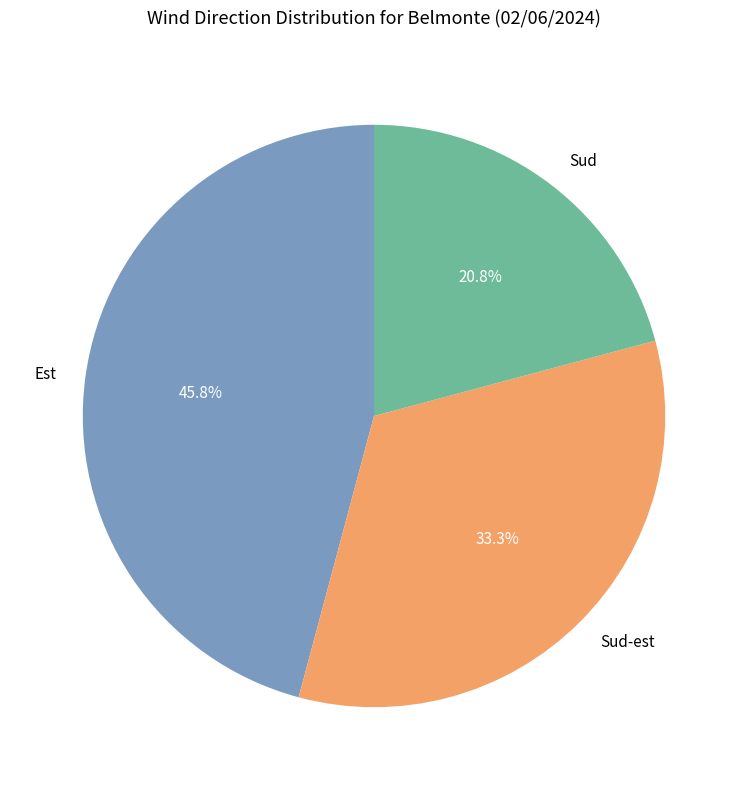

To the nearest percent, what percentage of the pie is Sud-est?

33%